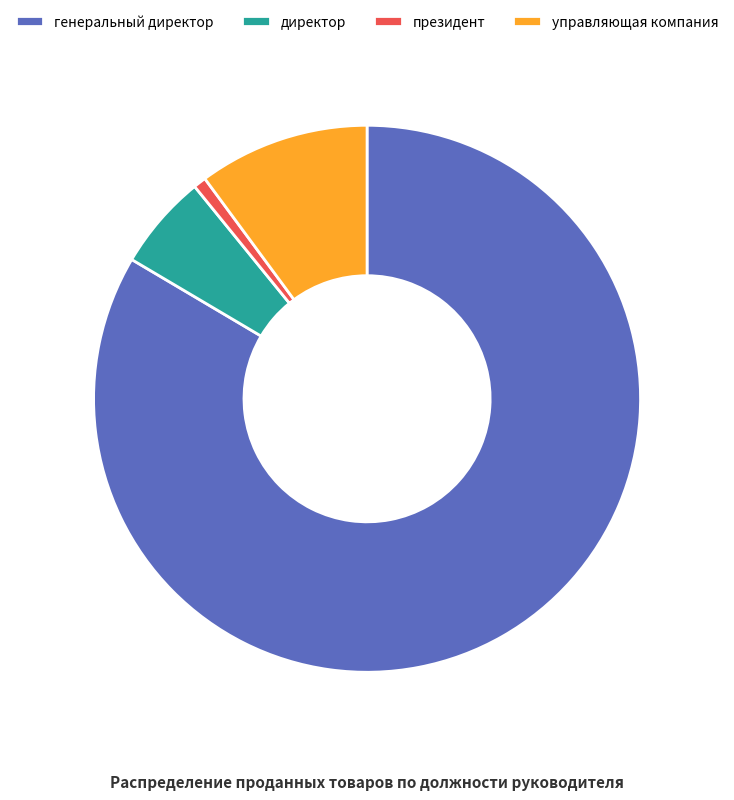

Rank the categories by value from highest to lowest.

генеральный директор, управляющая компания, директор, президент